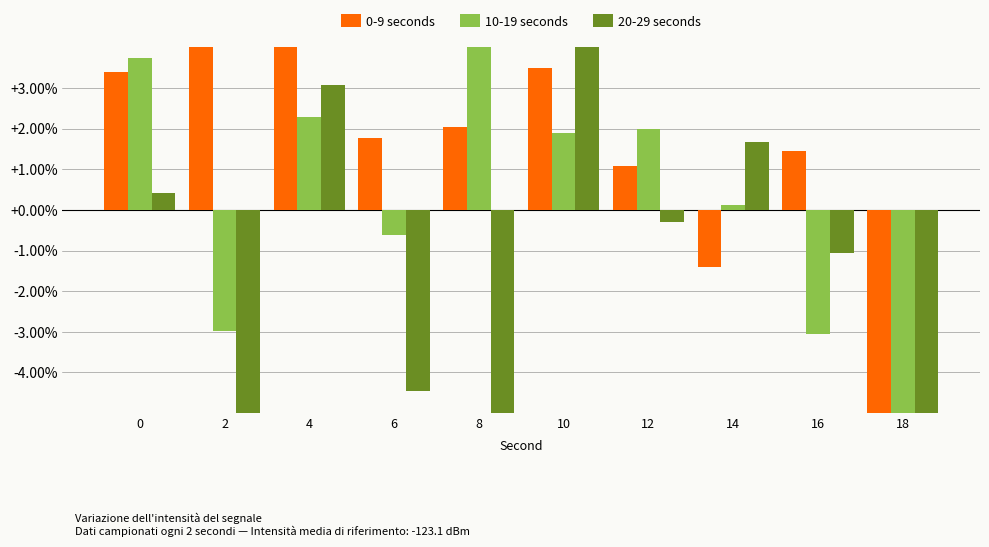

Rank the series by their maximum value, from lowest to highest.

10-19 seconds, 20-29 seconds, 0-9 seconds